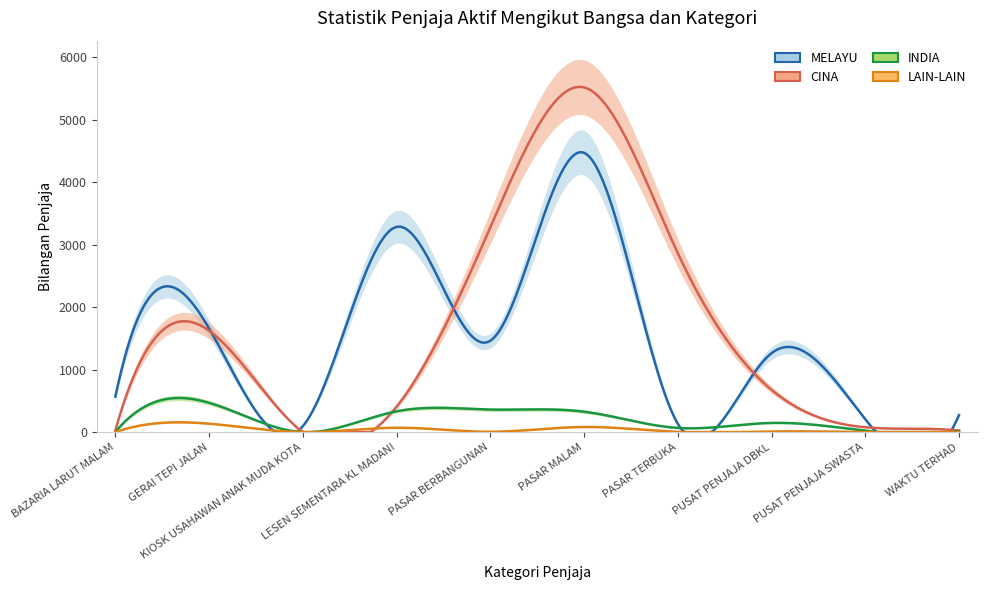

The INDIA series shows 1 at KIOSK USAHAWAN ANAK MUDA KOTA. True or false?

False